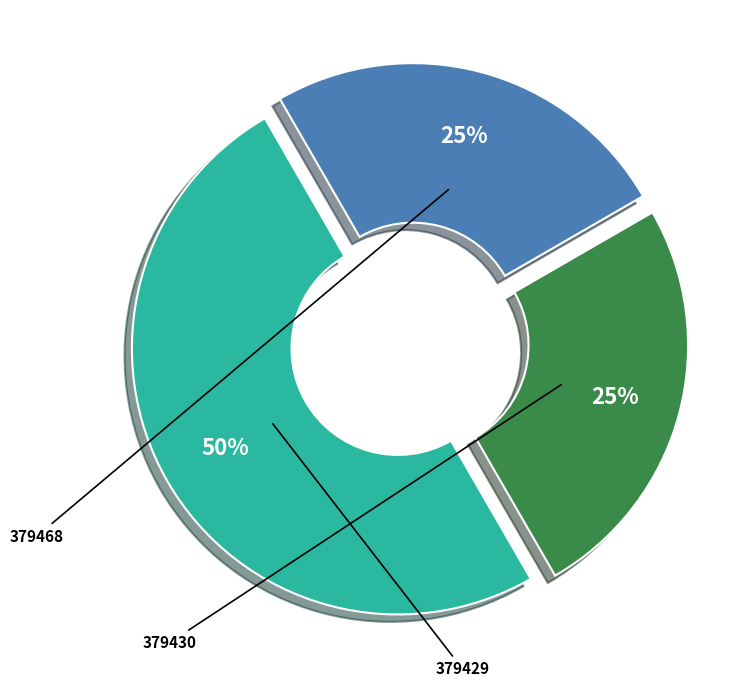

How many segments does this pie chart have?

3